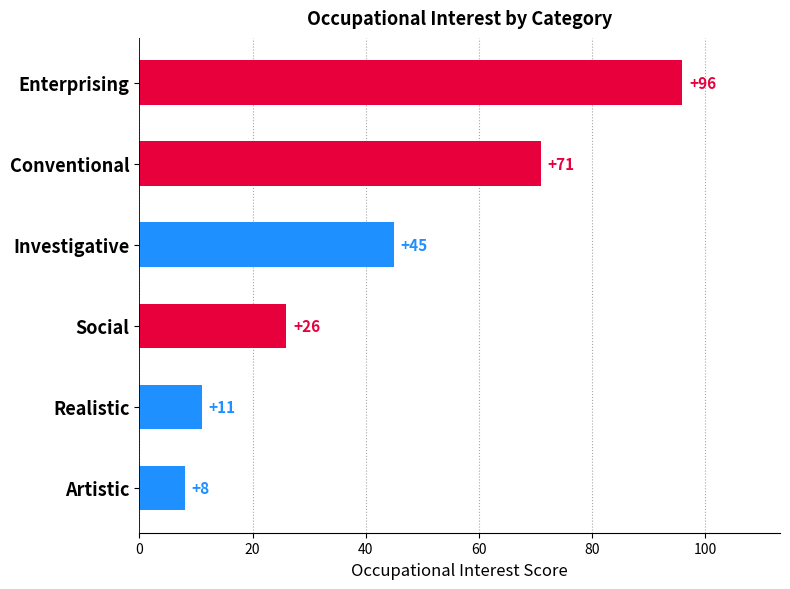

Where is the data nearest to the value 52?

Investigative